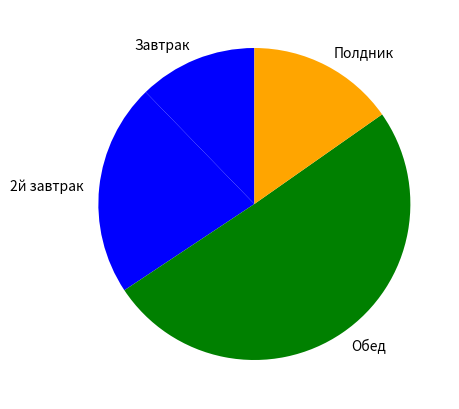

Count the number of slices in the pie.

4